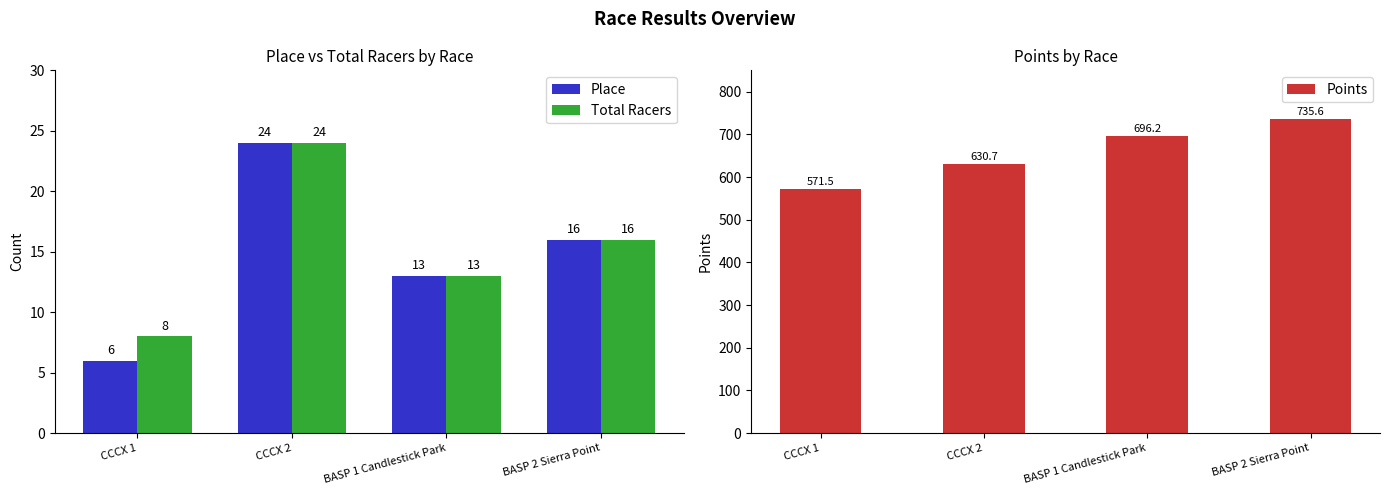

How many series are shown in this chart?

3